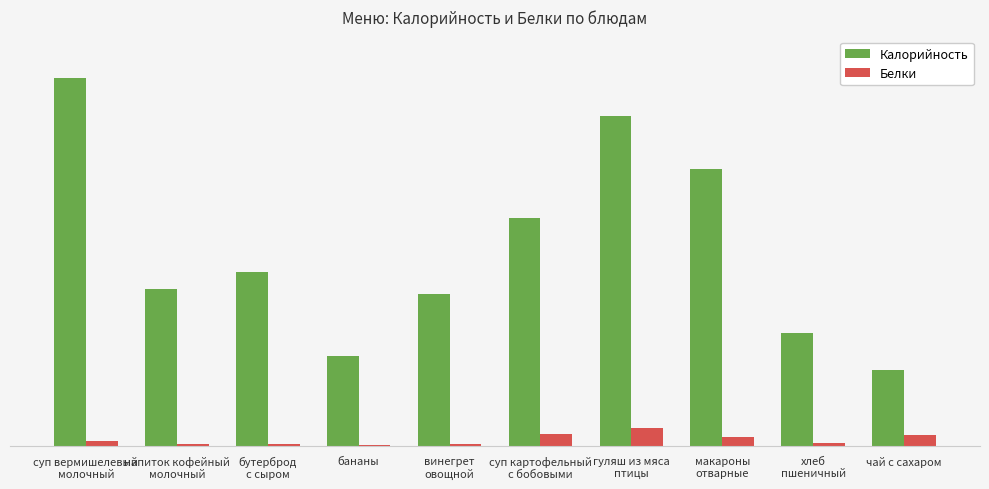

Where does the Калорийность series first go above 131?

суп вермишелевый
молочный